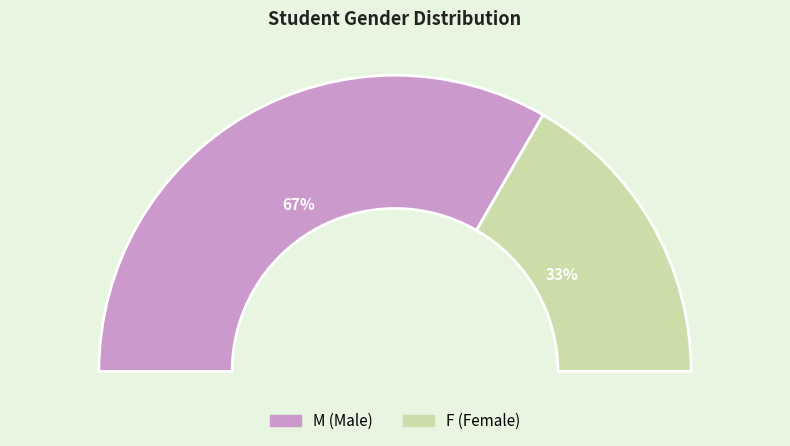

What percentage do M and F together represent?

100.0%